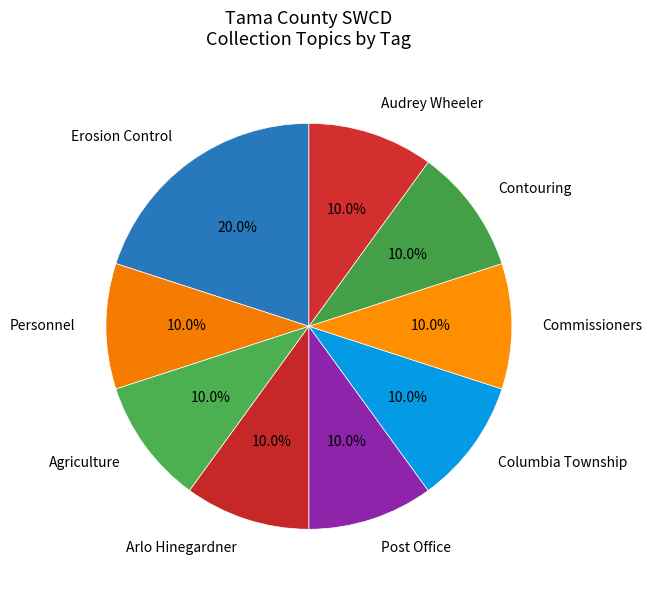

To the nearest percent, what is the difference between the largest and smallest slice percentages?

10%